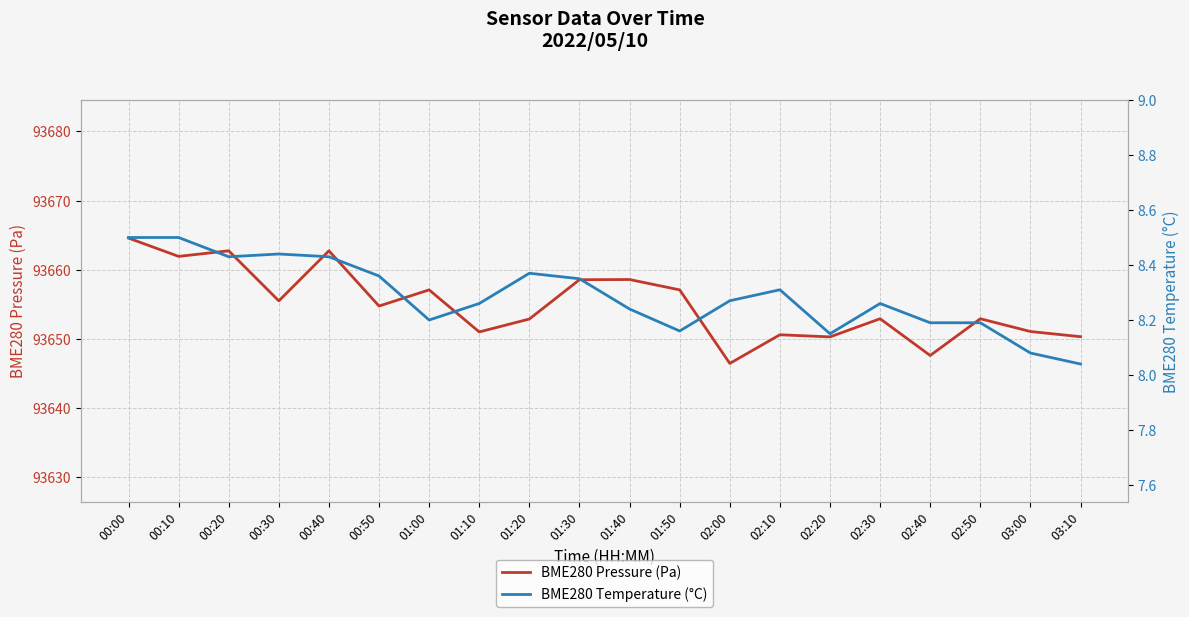

Count the number of categories in the chart.

20